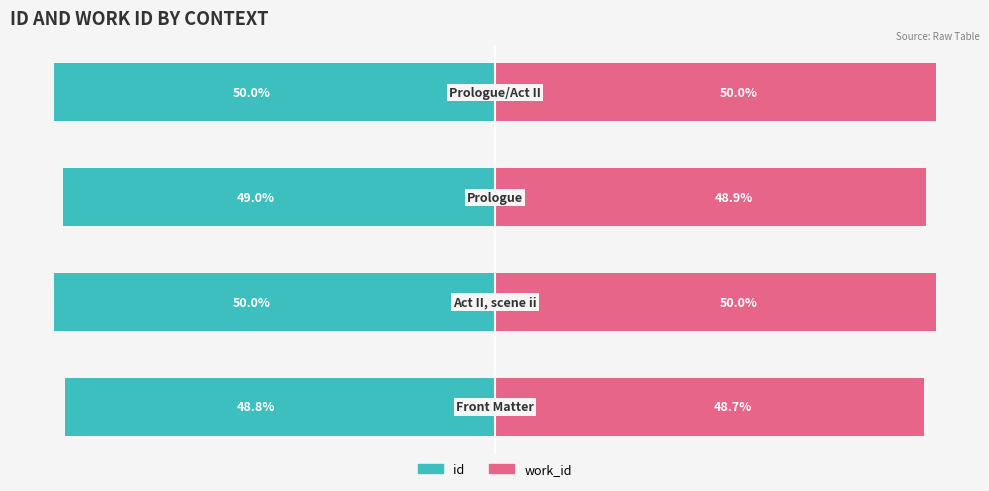

List the series in order of their peak value, lowest first.

id, work_id